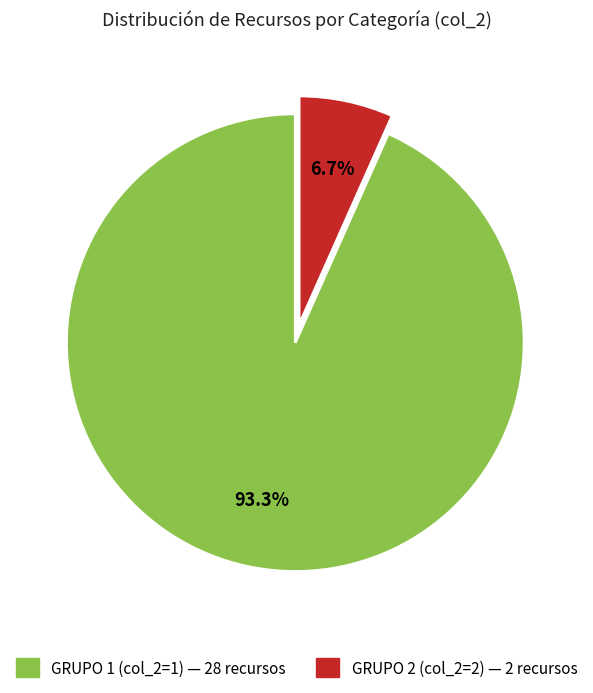

Is there any slice that represents more than half of the pie?

Yes